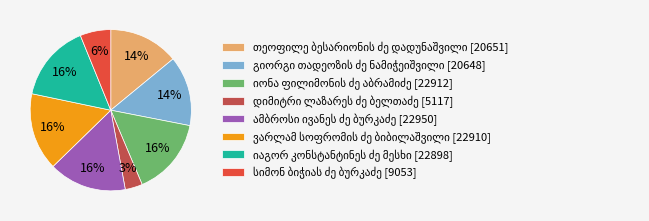

To the nearest percent, what is the average slice percentage?

12%